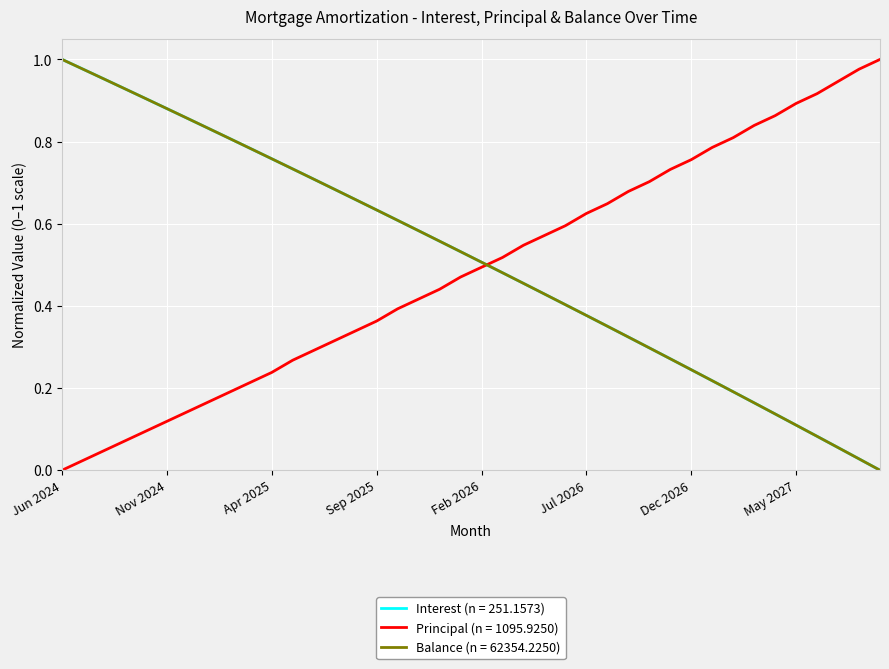

True or false: Interest (n = 251.1573) and Principal (n = 1095.9250) intersect in this chart.

True